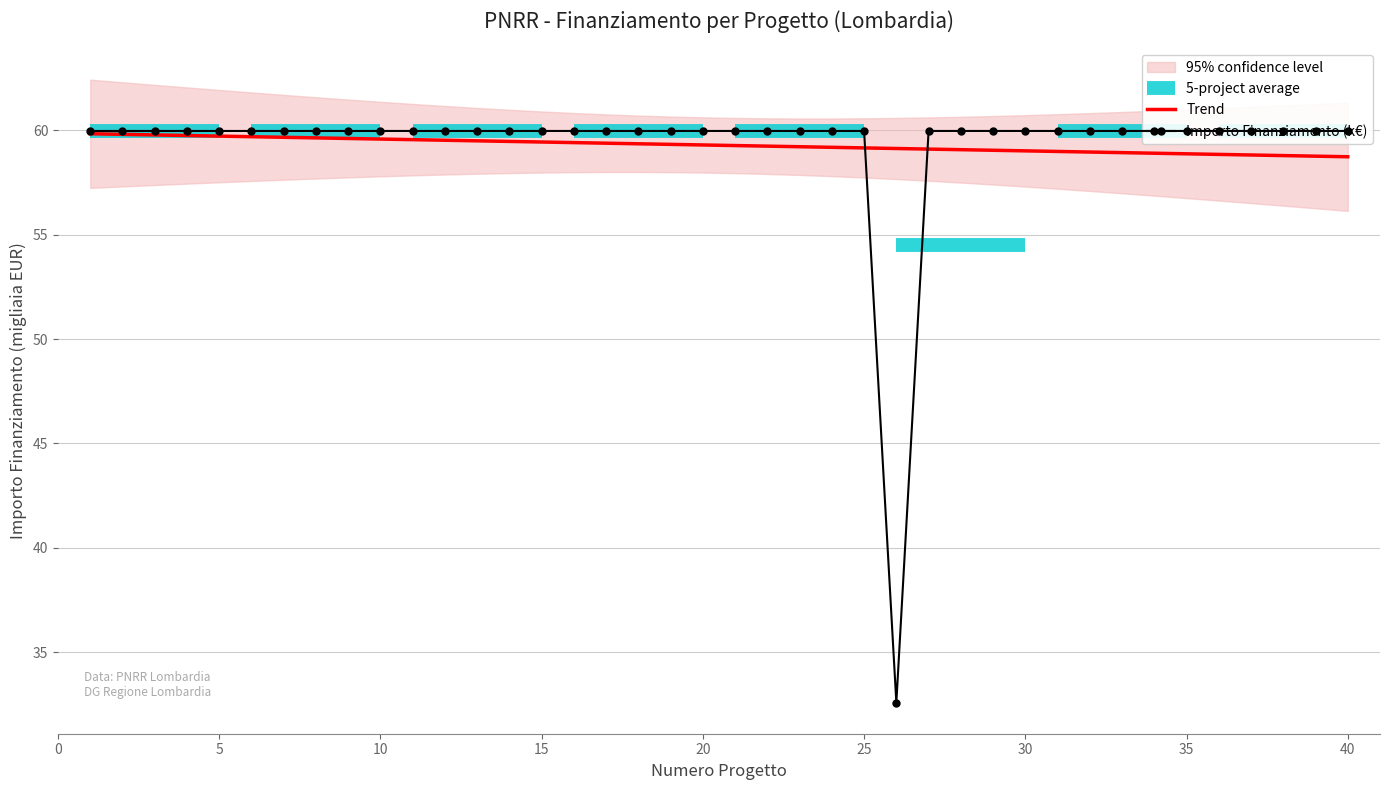

What is the highest value of the Trend series?

59.8